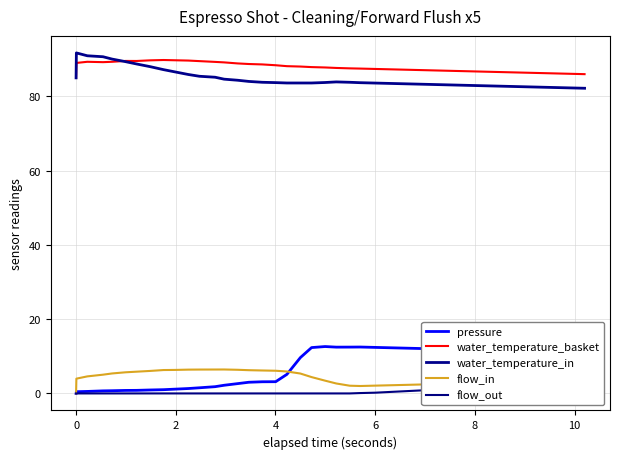

The pressure series shows 4.1 at 0. True or false?

False